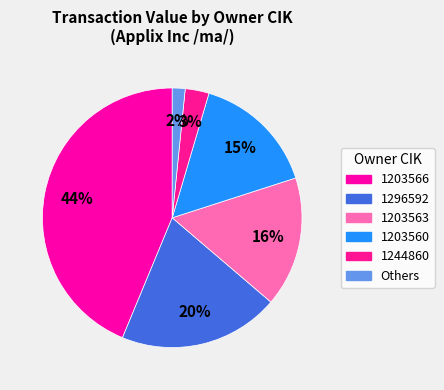

Count the number of slices in the pie.

6